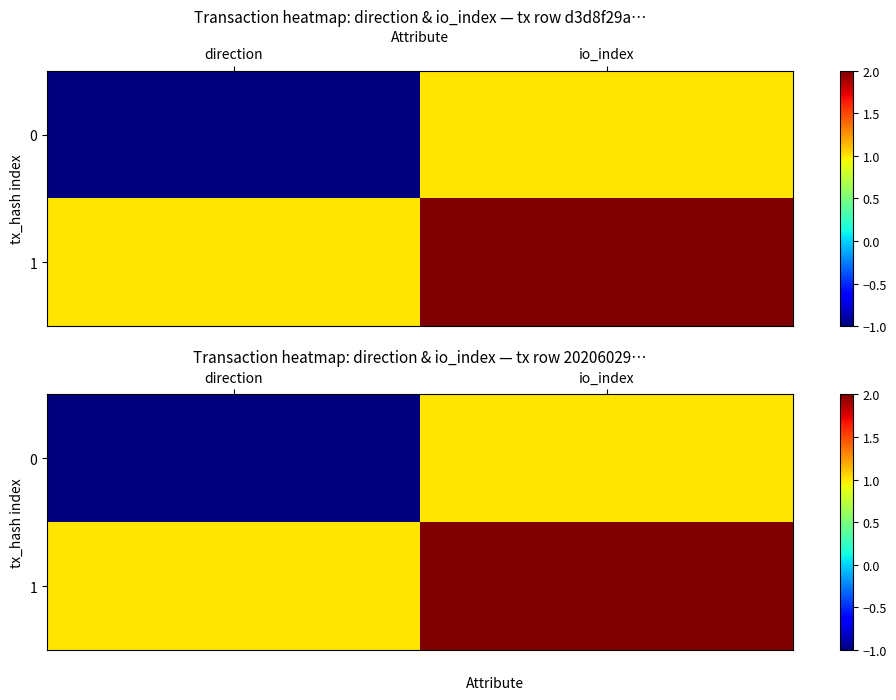

What is the average value of the 1 series?

2